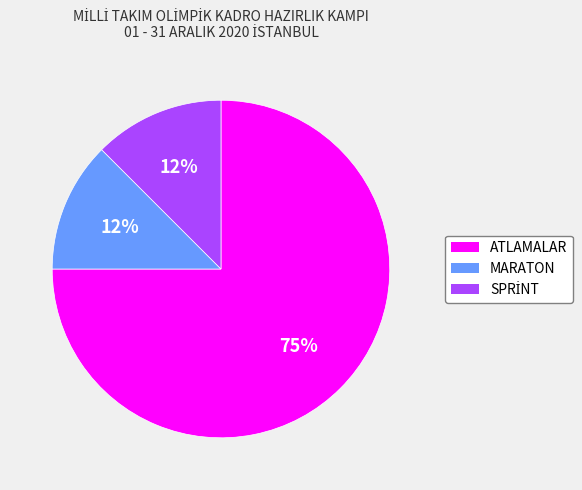

What is the largest slice in the pie chart?

ATLAMALAR